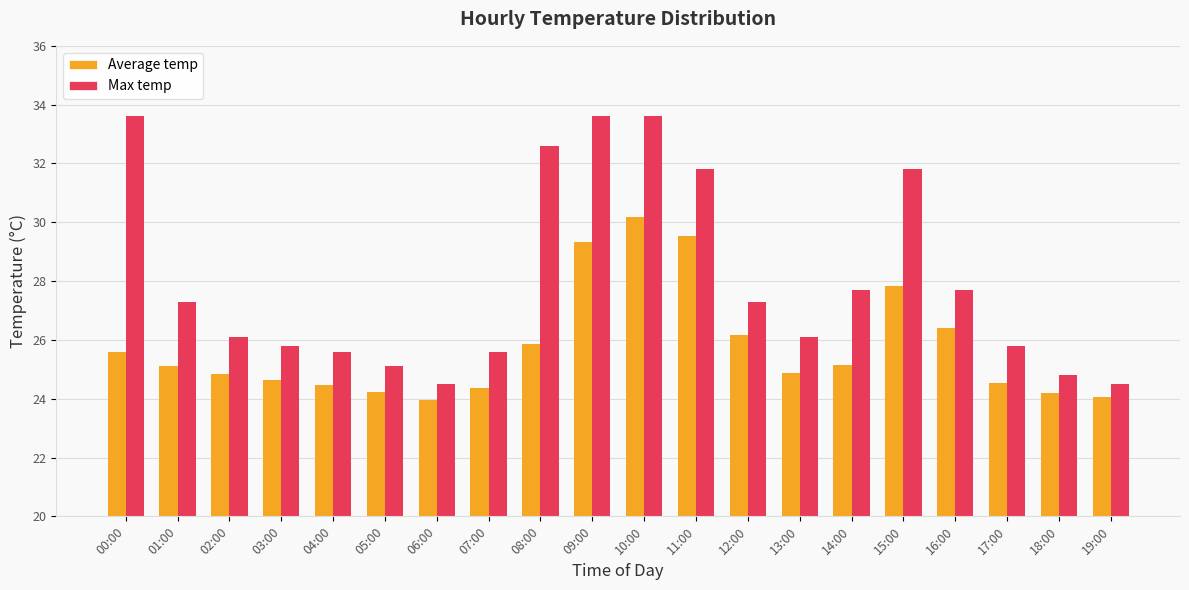

What is the greatest value displayed?

33.6